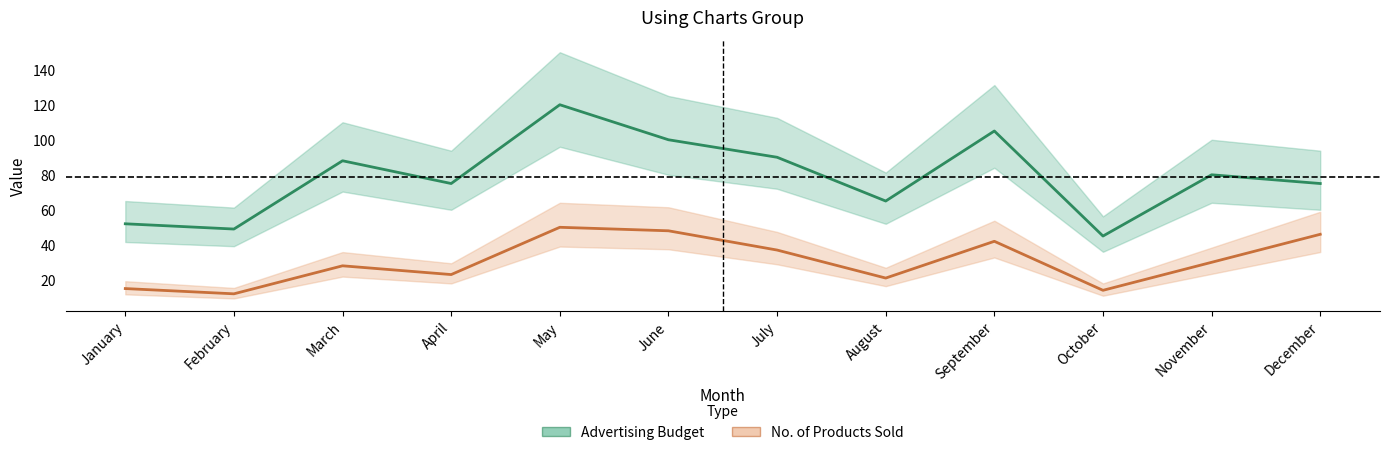

The value of Advertising Budget at April is 21. True or false?

False